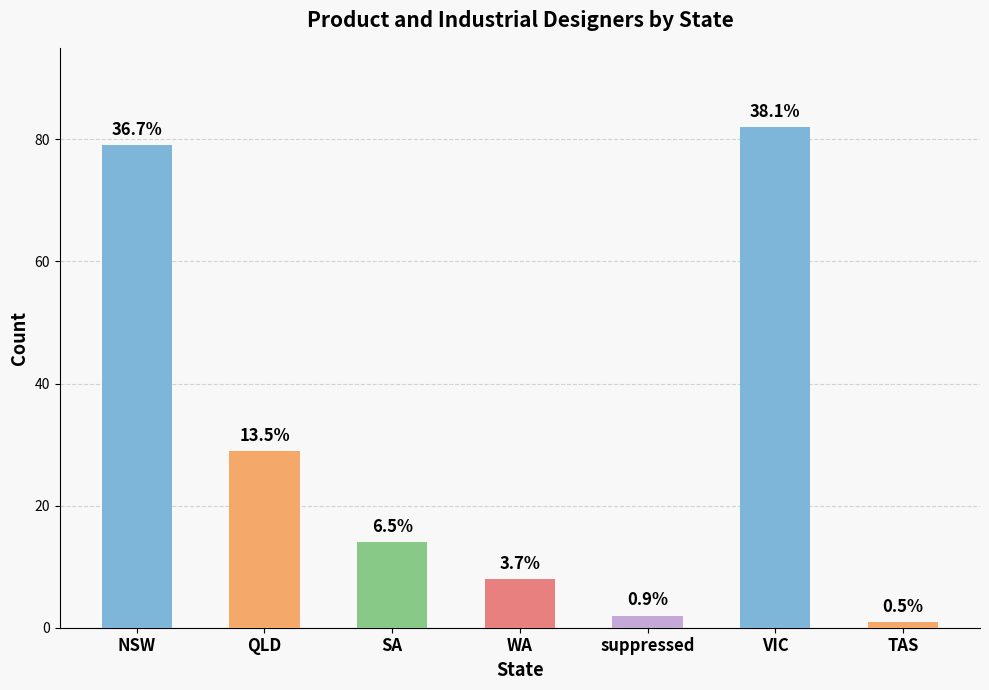

What is the label of the 4th bar from the right?

WA